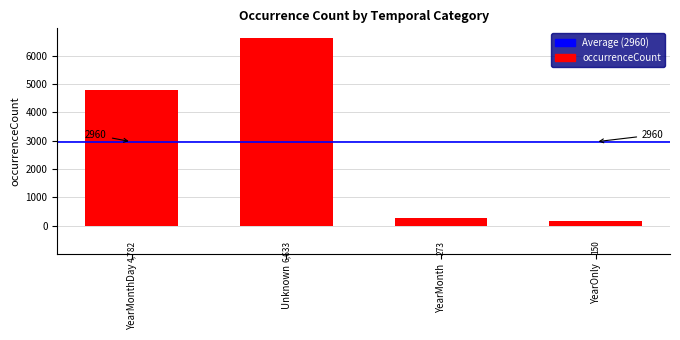

What is the ratio of the value at YearMonth to the value at YearMonthDay?

0.1